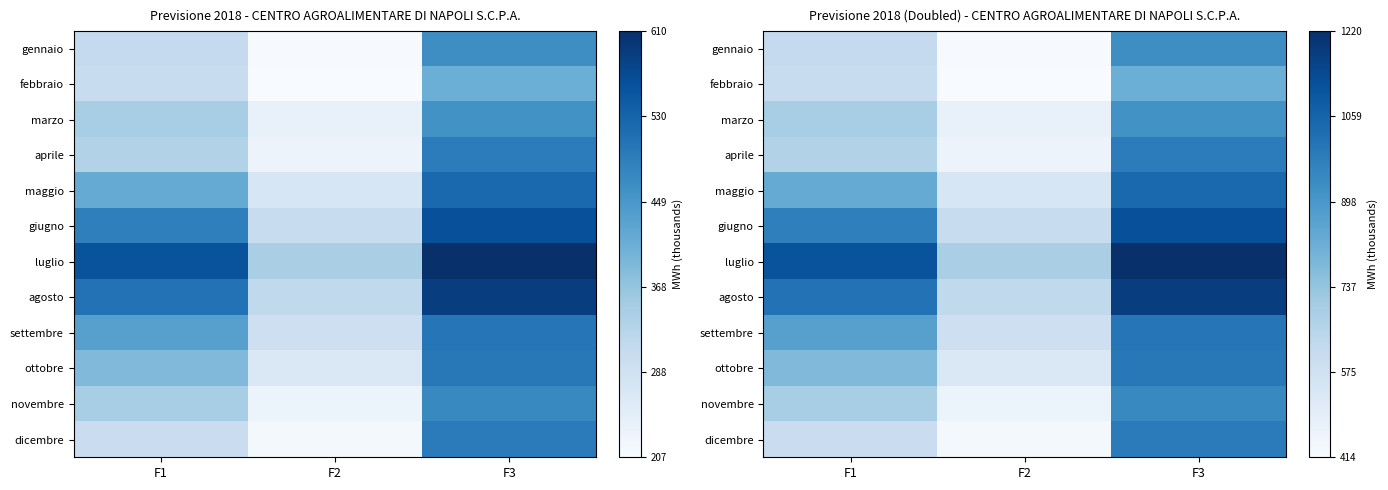

Which category has the lowest value across all series?

F2